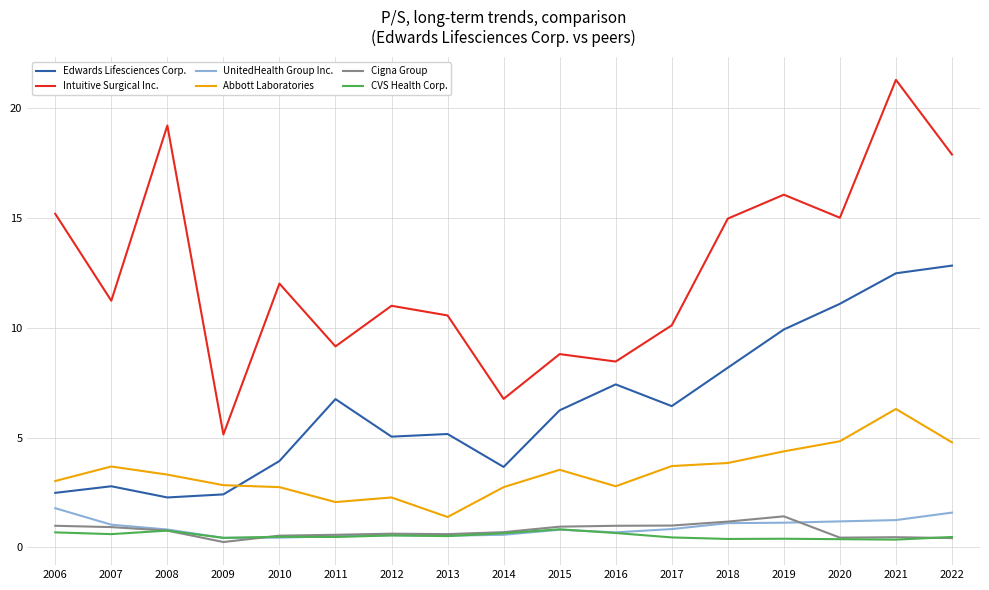

True or false: Intuitive Surgical Inc. and Abbott Laboratories cross at least once.

False